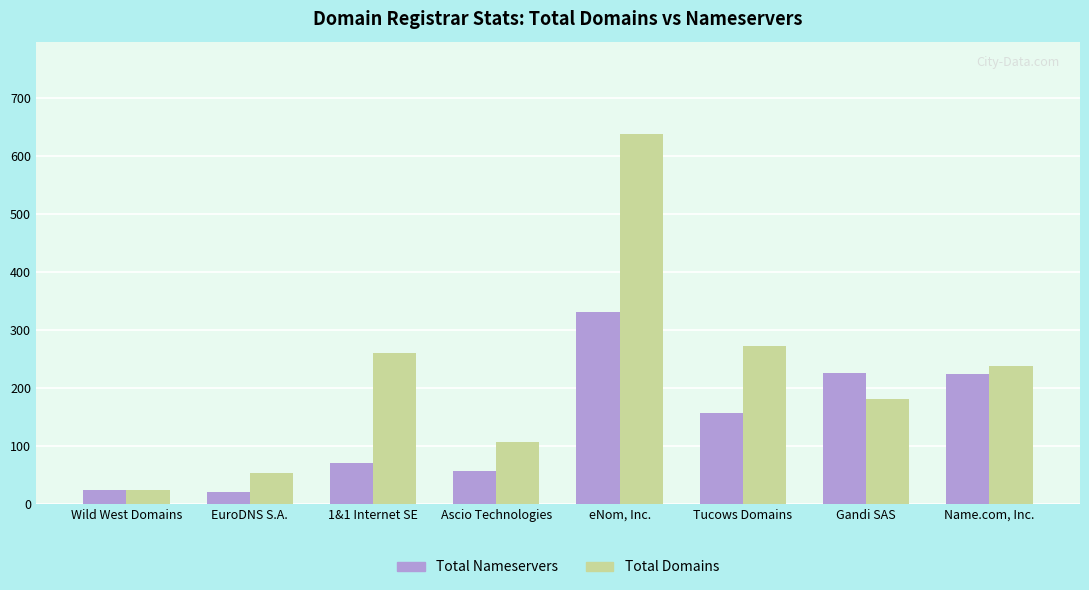

Count the number of data series in this chart.

2